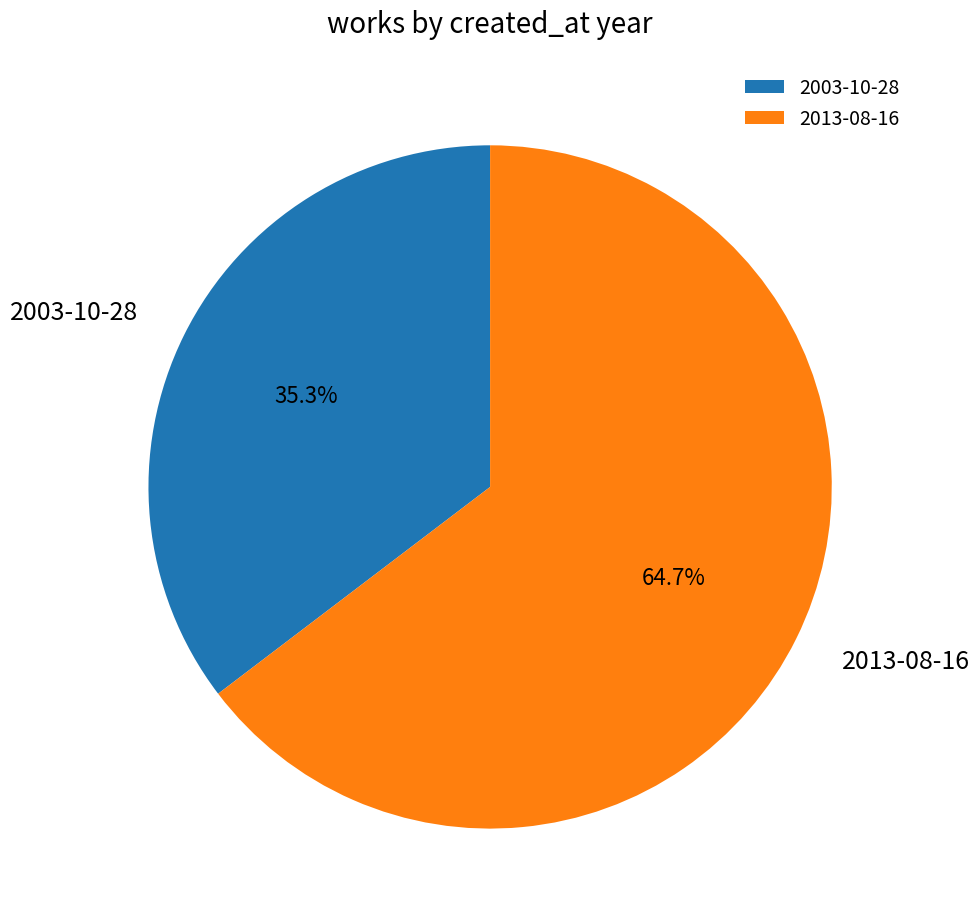

How many segments does this pie chart have?

2